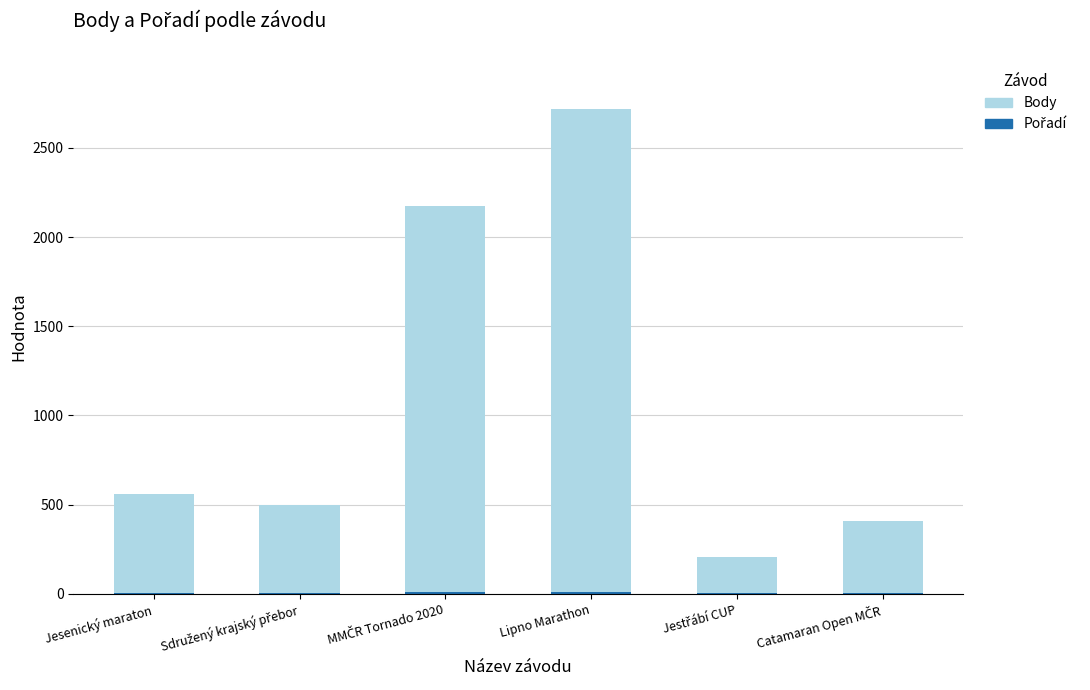

At which category is the sum across all series the highest?

Lipno Marathon